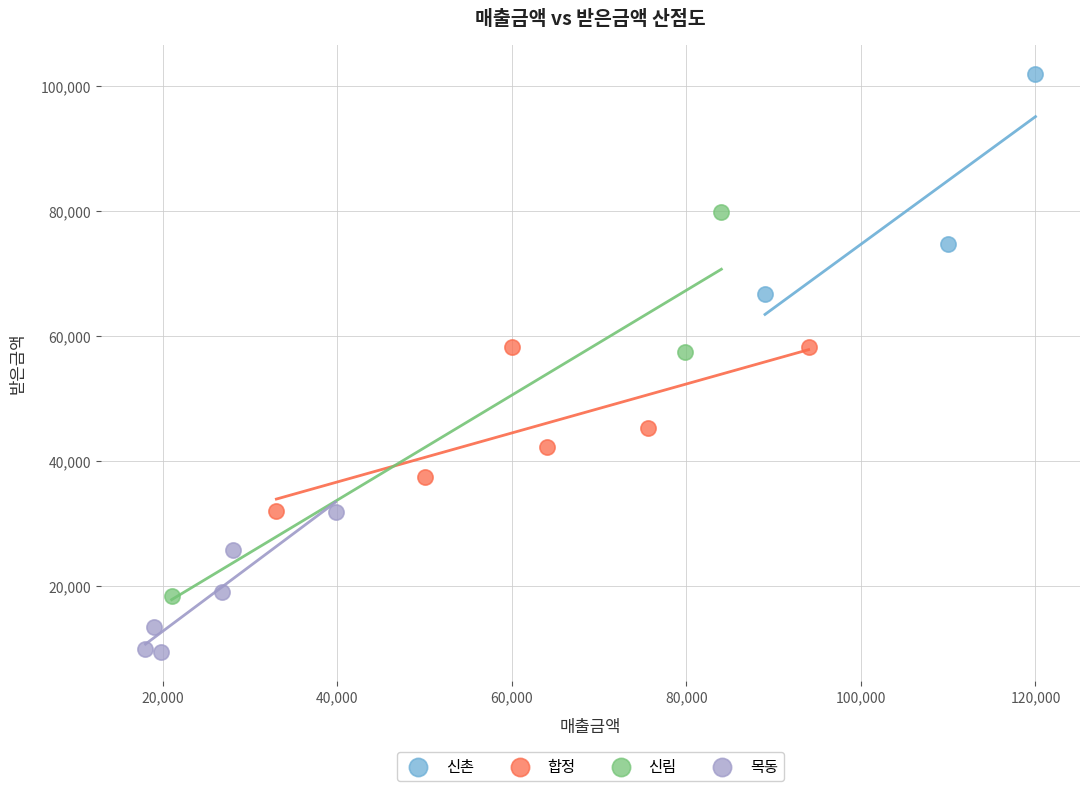

Which series reaches the minimum Y coordinate?

목동